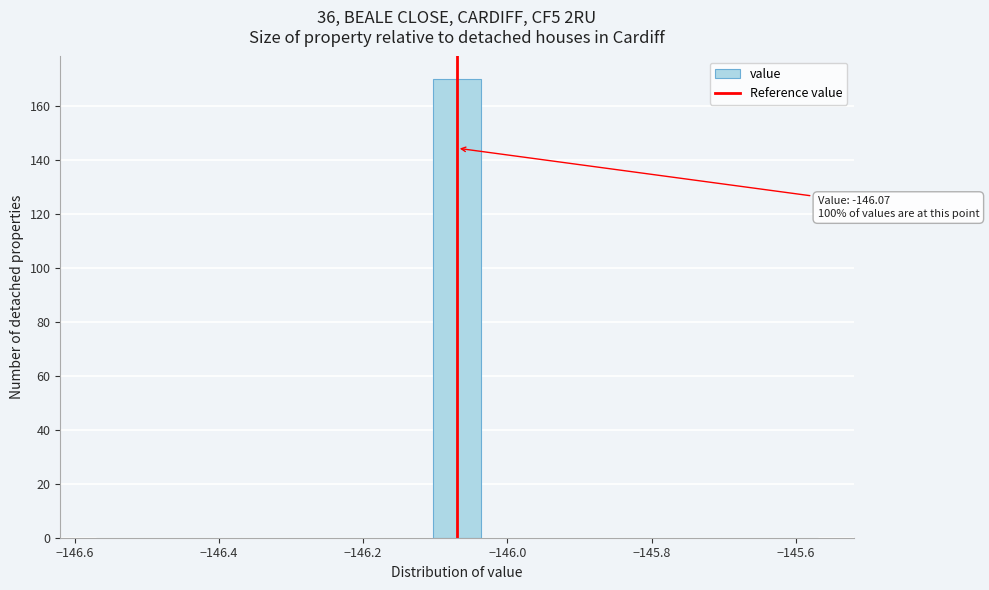

Read against the x-axis, roughly where is the centre of the tallest bar?

-146.06